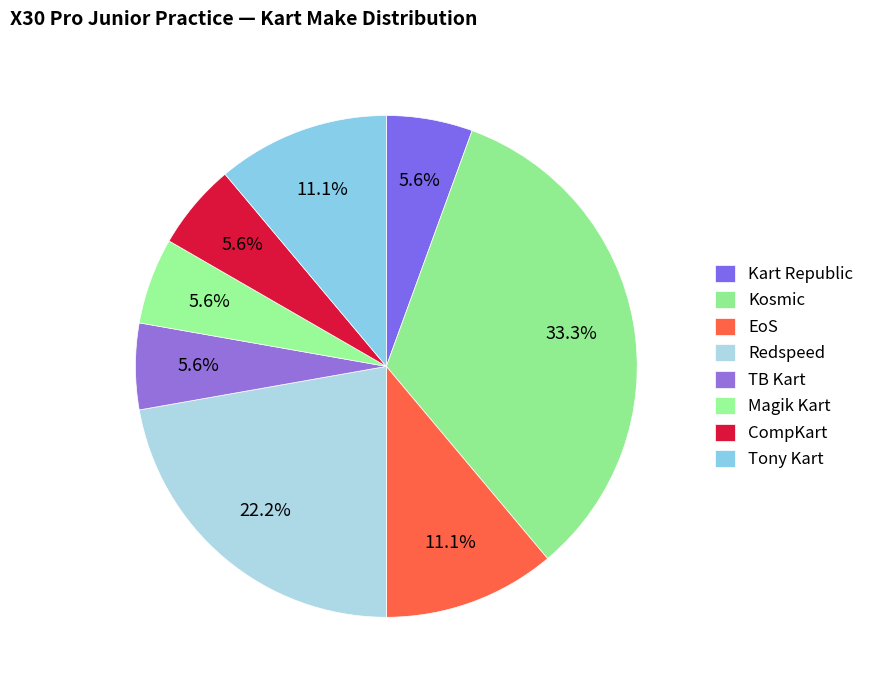

How many slices are in this pie chart?

8